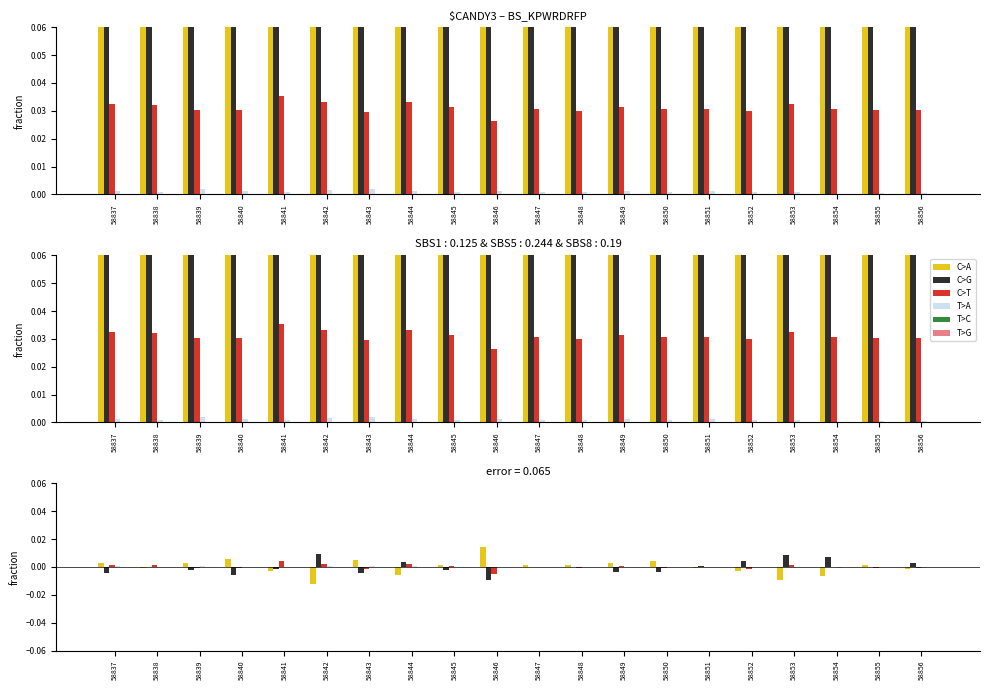

Which series has the largest range (max minus min)?

C>A